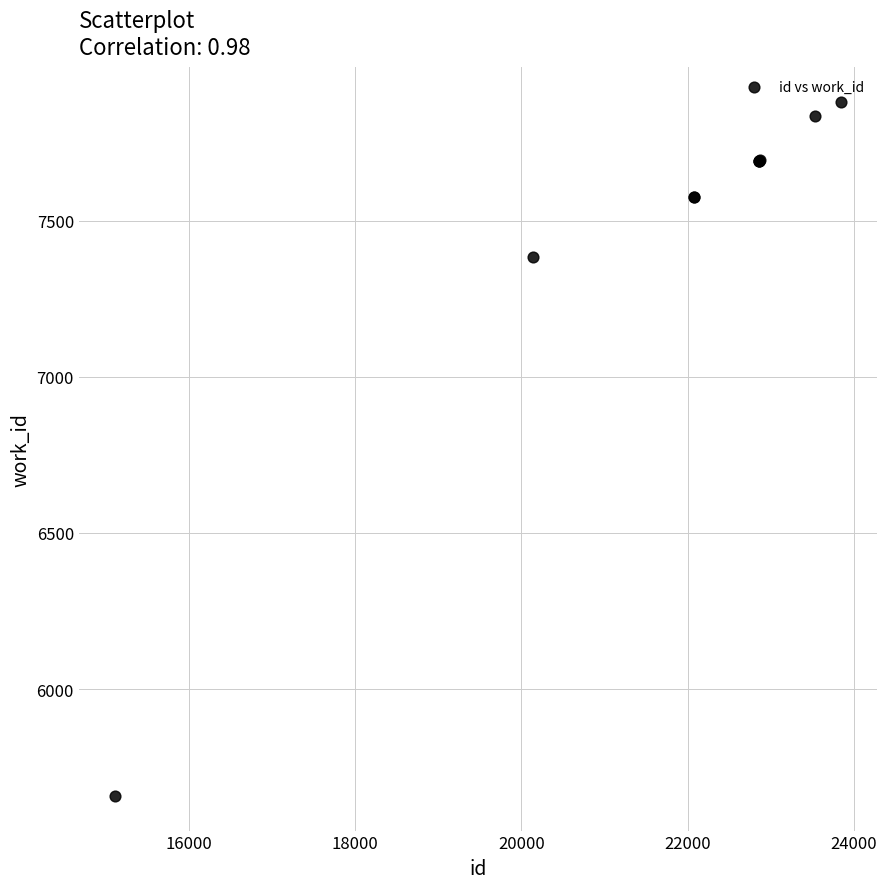

What Y value in the scatter plot is closest to 6768?

7382